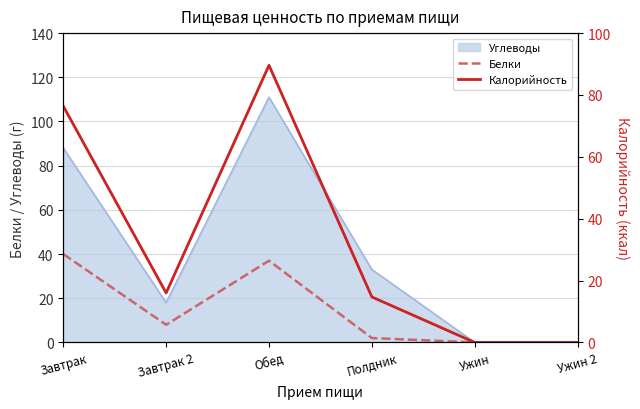

Which has a higher value, Ужин 2 or Ужин?

Ужин 2